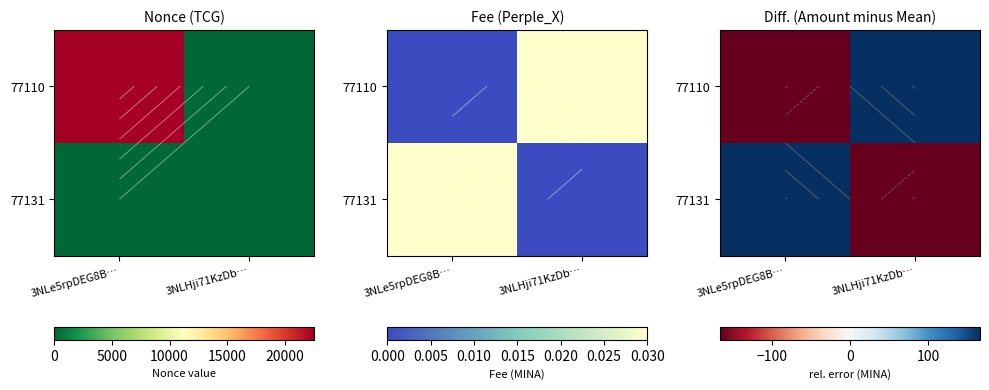

What is the total value across all series at 3NLe5rpDEG8B…?

-0.5